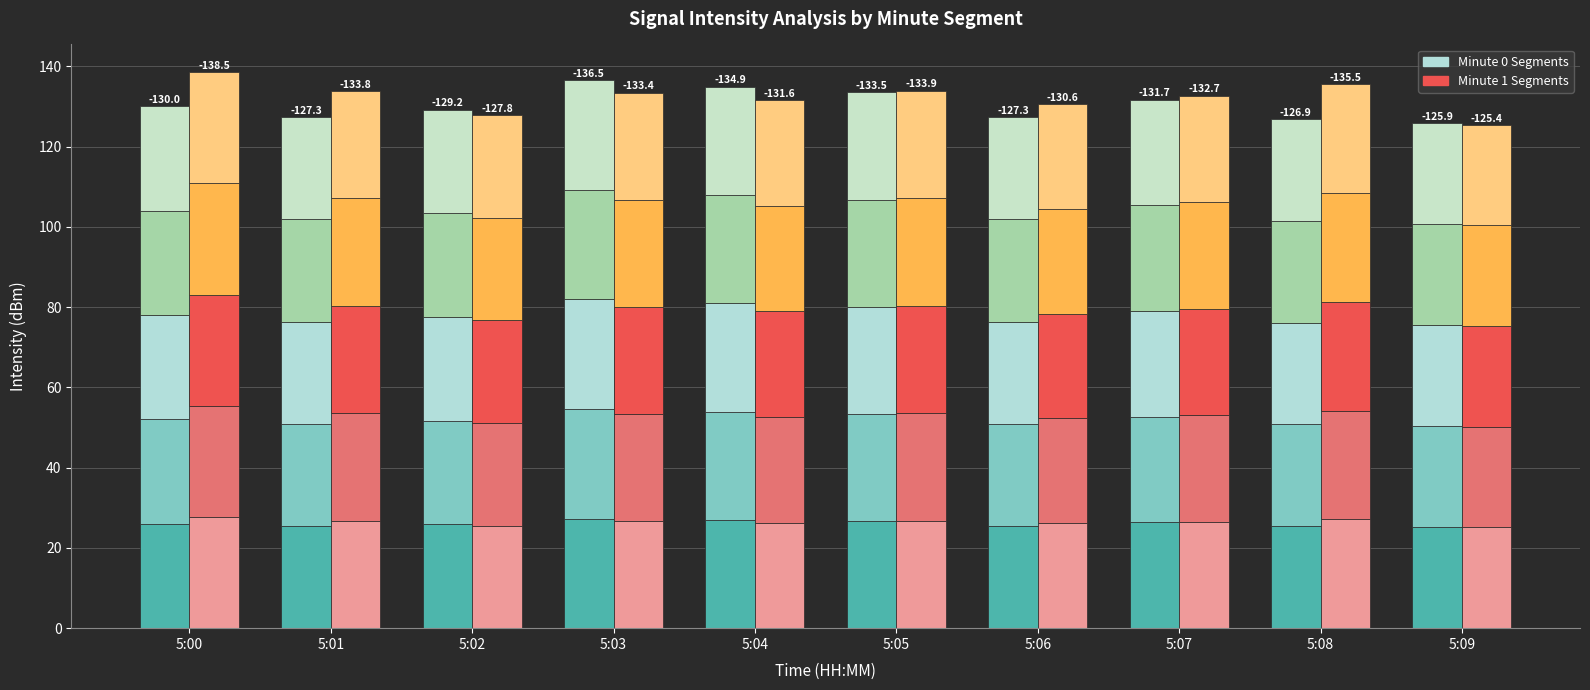

Are the bars grouped side by side (vs. stacked)?

Yes